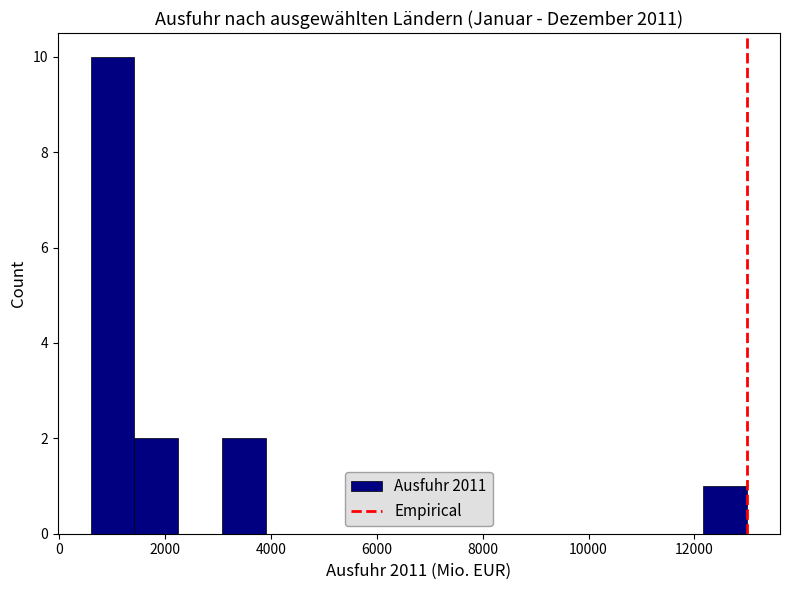

Over which range of the x-axis is the bar tallest?

600 to 1400